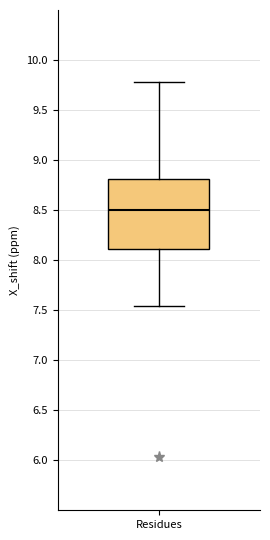

Transcribe this box plot: give where the median line is, the range the box spans, and where the two whiskers end, as read against the y-axis. The values are not printed on the chart, so give them approximately, as read against the axis.

median 8.50, box 8.10 to 8.80, whiskers 7.55 to 9.80